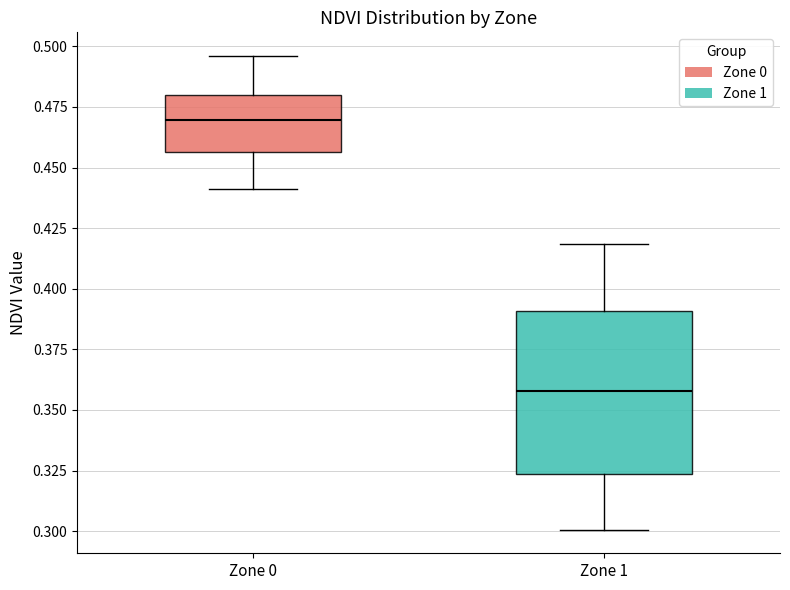

Where does the upper whisker of the box for Zone 0 end on the y-axis? The values are not printed on the chart, so give them approximately, as read against the axis.

0.495